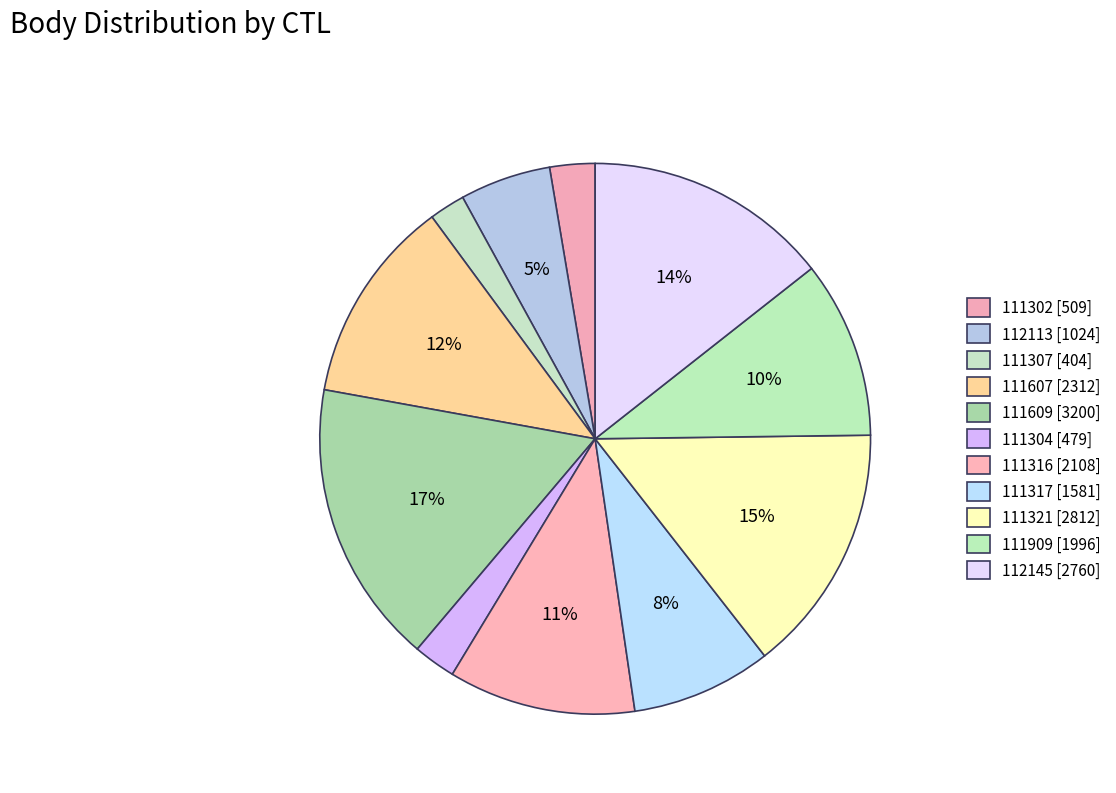

How many segments does this pie chart have?

11